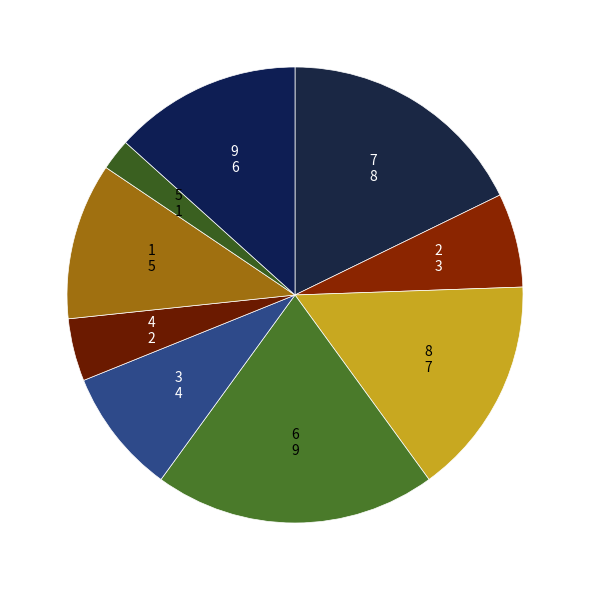

Combined, do 2 and 1 account for over 50%?

No